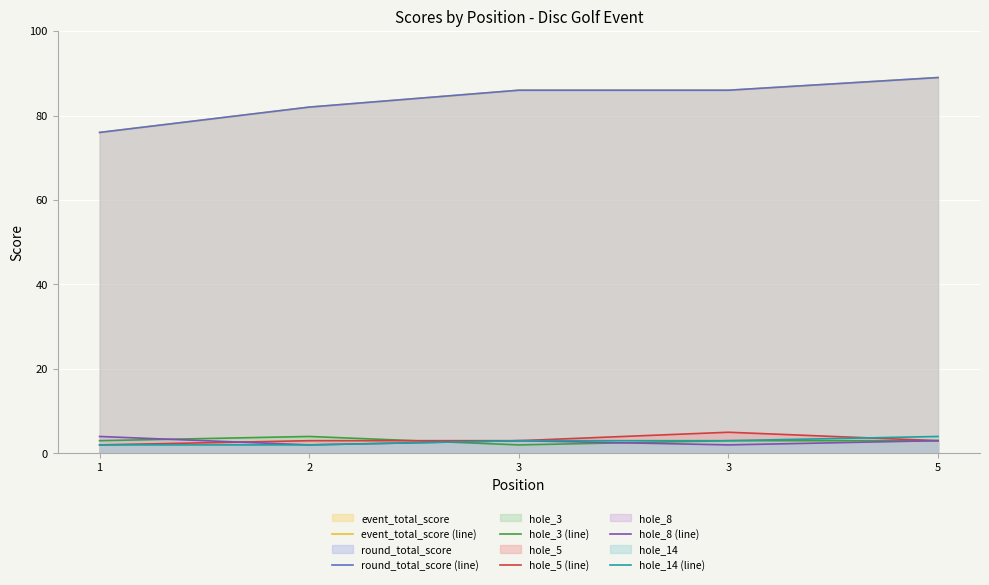

Which category has the highest value across all series?

5